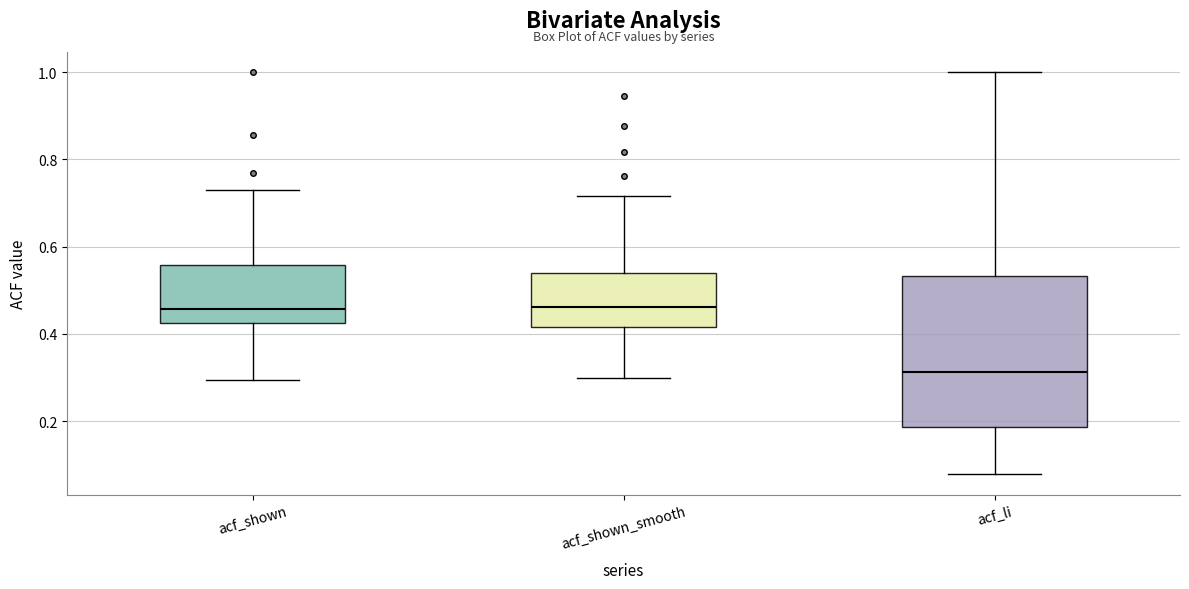

Where does the lower whisker of the box for acf_shown end on the y-axis? The values are not printed on the chart, so give them approximately, as read against the axis.

0.30